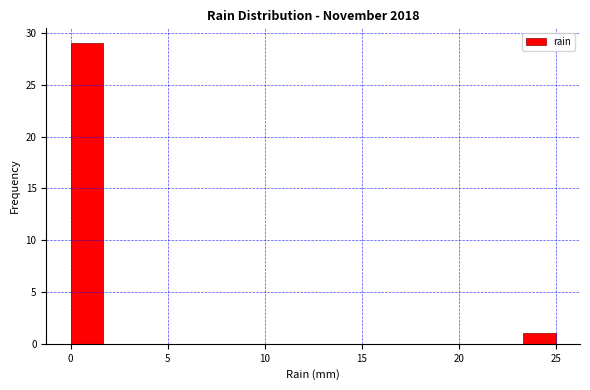

Read against the x-axis, roughly where is the centre of the tallest bar?

1.0